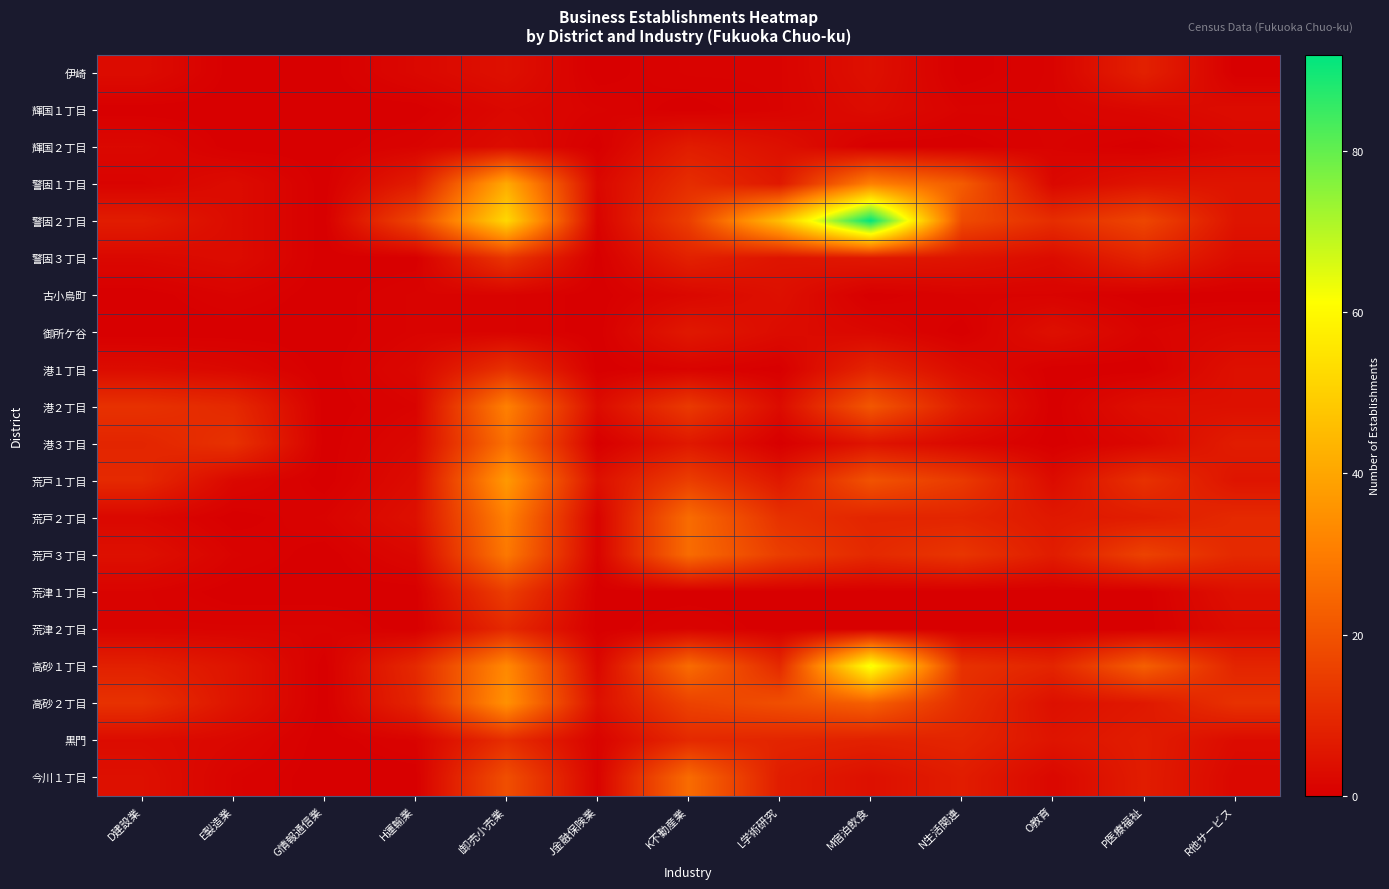

Reading left to right, list all the values displayed in this chart.

伊崎: D建設業=3	E製造業=0	G情報通信業=0	H運輸業=2	I卸売小売業=4	J金融保険業=0	K不動産業=1	L学術研究=1	M宿泊飲食=4	N生活関連=0	O教育=1	P医療福祉=8	R他サービス=0
輝国１丁目: D建設業=0	E製造業=0	G情報通信業=0	H運輸業=0	I卸売小売業=2	J金融保険業=1	K不動産業=0	L学術研究=1	M宿泊飲食=3	N生活関連=1	O教育=1	P医療福祉=2	R他サービス=3
輝国２丁目: D建設業=2	E製造業=0	G情報通信業=0	H運輸業=1	I卸売小売業=3	J金融保険業=0	K不動産業=7	L学術研究=4	M宿泊飲食=0	N生活関連=0	O教育=1	P医療福祉=0	R他サービス=2
警固１丁目: D建設業=1	E製造業=3	G情報通信業=0	H運輸業=7	I卸売小売業=41	J金融保険業=2	K不動産業=11	L学術研究=6	M宿泊飲食=31	N生活関連=22	O教育=2	P医療福祉=5	R他サービス=5
警固２丁目: D建設業=7	E製造業=3	G情報通信業=0	H運輸業=17	I卸売小売業=52	J金融保険業=1	K不動産業=15	L学術研究=46	M宿泊飲食=92	N生活関連=18	O教育=11	P医療福祉=17	R他サービス=5
警固３丁目: D建設業=2	E製造業=3	G情報通信業=0	H運輸業=0	I卸売小売業=13	J金融保険業=0	K不動産業=8	L学術研究=5	M宿泊飲食=6	N生活関連=5	O教育=3	P医療福祉=9	R他サービス=3
古小烏町: D建設業=0	E製造業=1	G情報通信業=0	H運輸業=1	I卸売小売業=1	J金融保険業=0	K不動産業=2	L学術研究=4	M宿泊飲食=0	N生活関連=1	O教育=1	P医療福祉=0	R他サービス=0
御所ケ谷: D建設業=0	E製造業=0	G情報通信業=0	H運輸業=1	I卸売小売業=1	J金融保険業=0	K不動産業=6	L学術研究=3	M宿泊飲食=2	N生活関連=0	O教育=4	P医療福祉=1	R他サービス=2
港１丁目: D建設業=3	E製造業=2	G情報通信業=0	H運輸業=2	I卸売小売業=12	J金融保険業=0	K不動産業=1	L学術研究=0	M宿泊飲食=9	N生活関連=3	O教育=0	P医療福祉=0	R他サービス=4
港２丁目: D建設業=12	E製造業=10	G情報通信業=0	H運輸業=1	I卸売小売業=31	J金融保険業=3	K不動産業=14	L学術研究=3	M宿泊飲食=21	N生活関連=7	O教育=0	P医療福祉=4	R他サービス=4
港３丁目: D建設業=9	E製造業=12	G情報通信業=0	H運輸業=2	I卸売小売業=27	J金融保険業=0	K不動産業=6	L学術研究=0	M宿泊飲食=5	N生活関連=2	O教育=0	P医療福祉=2	R他サービス=7
荒戸１丁目: D建設業=10	E製造業=2	G情報通信業=0	H運輸業=3	I卸売小売業=37	J金融保険業=4	K不動産業=15	L学術研究=6	M宿泊飲食=20	N生活関連=14	O教育=3	P医療福祉=12	R他サービス=5
荒戸２丁目: D建設業=2	E製造業=0	G情報通信業=1	H運輸業=4	I卸売小売業=31	J金融保険業=1	K不動産業=26	L学術研究=12	M宿泊飲食=9	N生活関連=9	O教育=6	P医療福祉=7	R他サービス=10
荒戸３丁目: D建設業=4	E製造業=1	G情報通信業=0	H運輸業=2	I卸売小売業=29	J金融保険業=1	K不動産業=26	L学術研究=15	M宿泊飲食=10	N生活関連=13	O教育=7	P医療福祉=16	R他サービス=10
荒津１丁目: D建設業=1	E製造業=0	G情報通信業=0	H運輸業=0	I卸売小売業=15	J金融保険業=0	K不動産業=0	L学術研究=0	M宿泊飲食=0	N生活関連=0	O教育=0	P医療福祉=0	R他サービス=4
荒津２丁目: D建設業=1	E製造業=1	G情報通信業=1	H運輸業=0	I卸売小売業=10	J金融保険業=0	K不動産業=1	L学術研究=0	M宿泊飲食=0	N生活関連=0	O教育=0	P医療福祉=0	R他サービス=3
高砂１丁目: D建設業=8	E製造業=5	G情報通信業=0	H運輸業=10	I卸売小売業=33	J金融保険業=2	K不動産業=26	L学術研究=10	M宿泊飲食=63	N生活関連=12	O教育=9	P医療福祉=23	R他サービス=9
高砂２丁目: D建設業=12	E製造業=5	G情報通信業=0	H運輸業=9	I卸売小売業=35	J金融保険業=4	K不動産業=16	L学術研究=19	M宿泊飲食=23	N生活関連=11	O教育=4	P医療福祉=6	R他サービス=12
黒門: D建設業=3	E製造業=2	G情報通信業=0	H運輸業=1	I卸売小売業=11	J金融保険業=1	K不動産業=10	L学術研究=9	M宿泊飲食=8	N生活関連=9	O教育=5	P医療福祉=7	R他サービス=3
今川１丁目: D建設業=4	E製造業=1	G情報通信業=0	H運輸業=0	I卸売小売業=19	J金融保険業=1	K不動産業=26	L学術研究=7	M宿泊飲食=4	N生活関連=7	O教育=2	P医療福祉=7	R他サービス=2